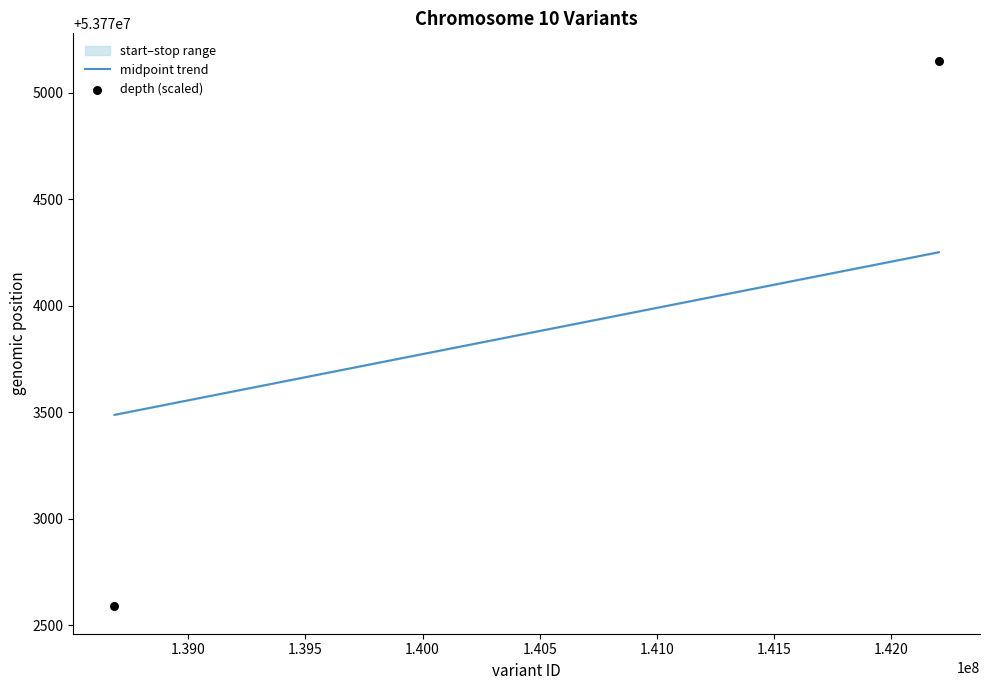

What is the range of X values (max minus min)?

3518641.0